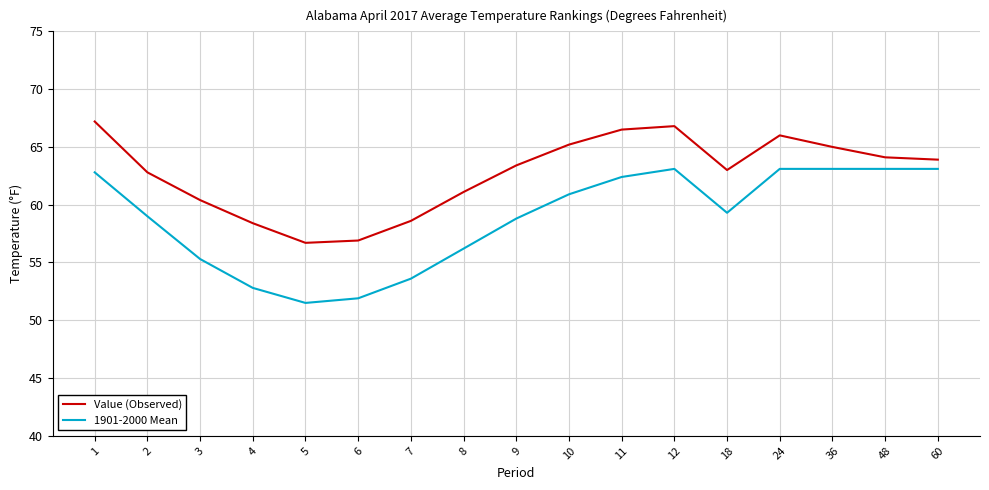

What is the difference between the highest and lowest values at 9?

4.6